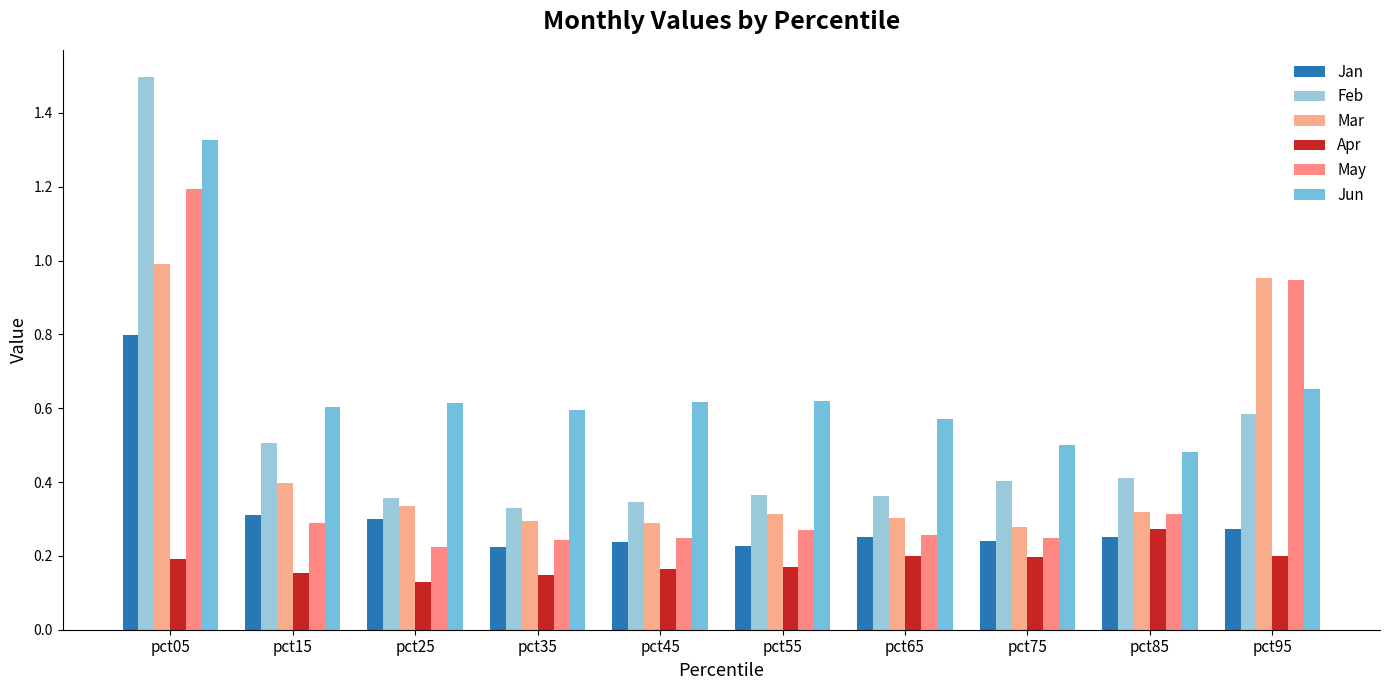

True or false: Feb has a value of 0.6 at pct95.

True